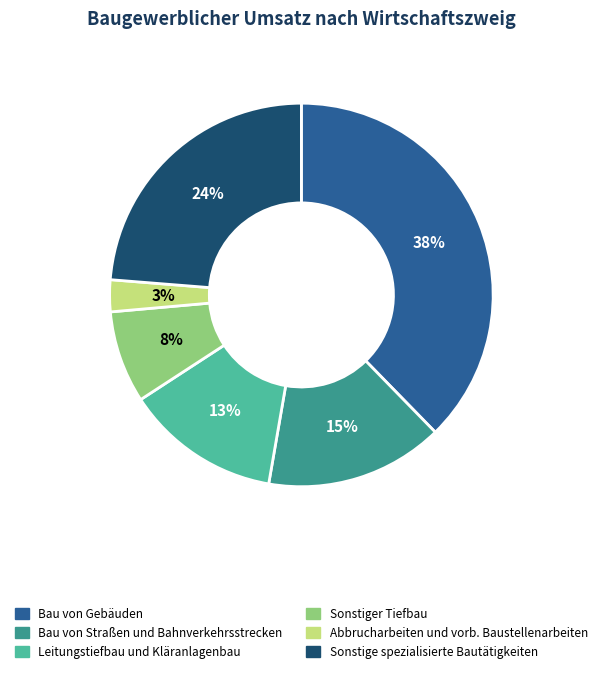

The Bau von Gebäuden slice represents 44% of the pie. True or false?

False